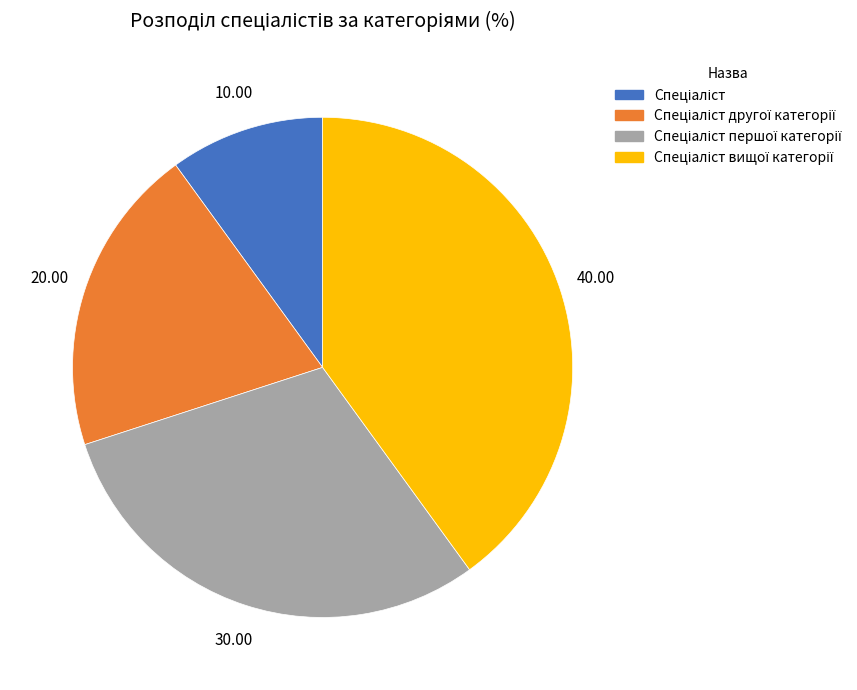

Is there a majority slice in this chart?

No